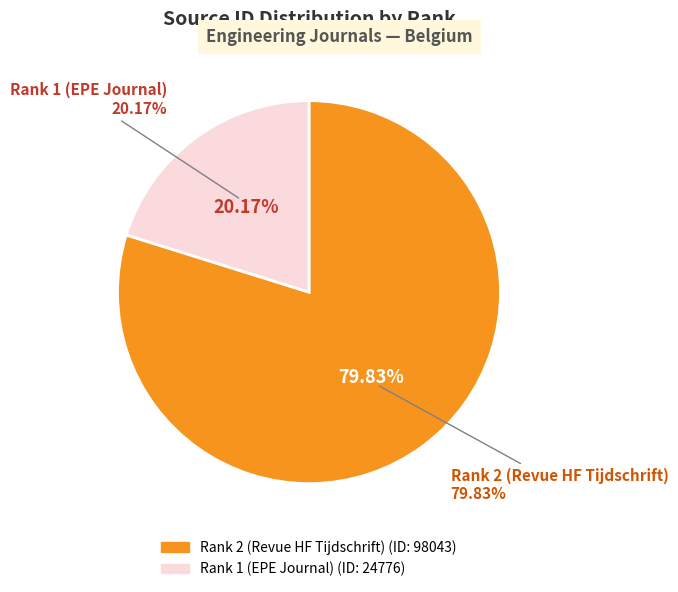

Rank the categories by value from highest to lowest.

Rank 2 (Revue HF Tijdschrift), Rank 1 (EPE Journal)